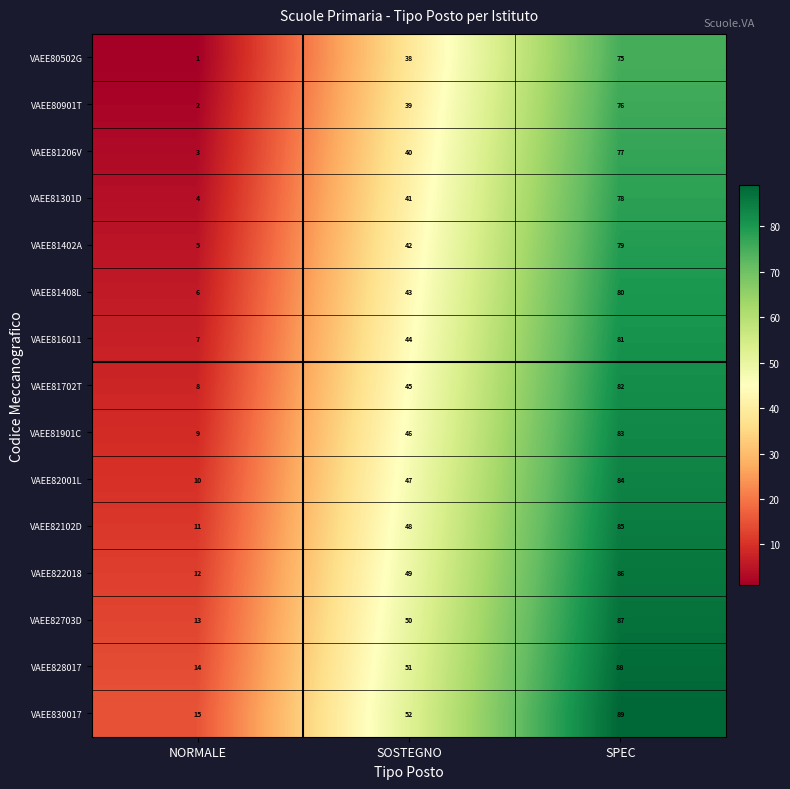

Where is VAEE81301D nearest to the value 41?

SOSTEGNO